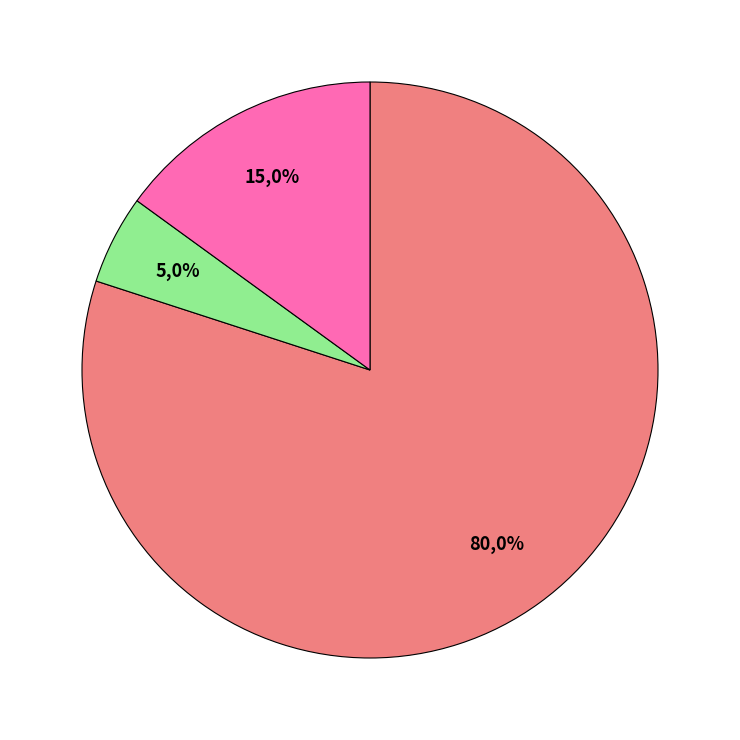

Which category accounts for the majority?

CSC Corporate Domains Inc.